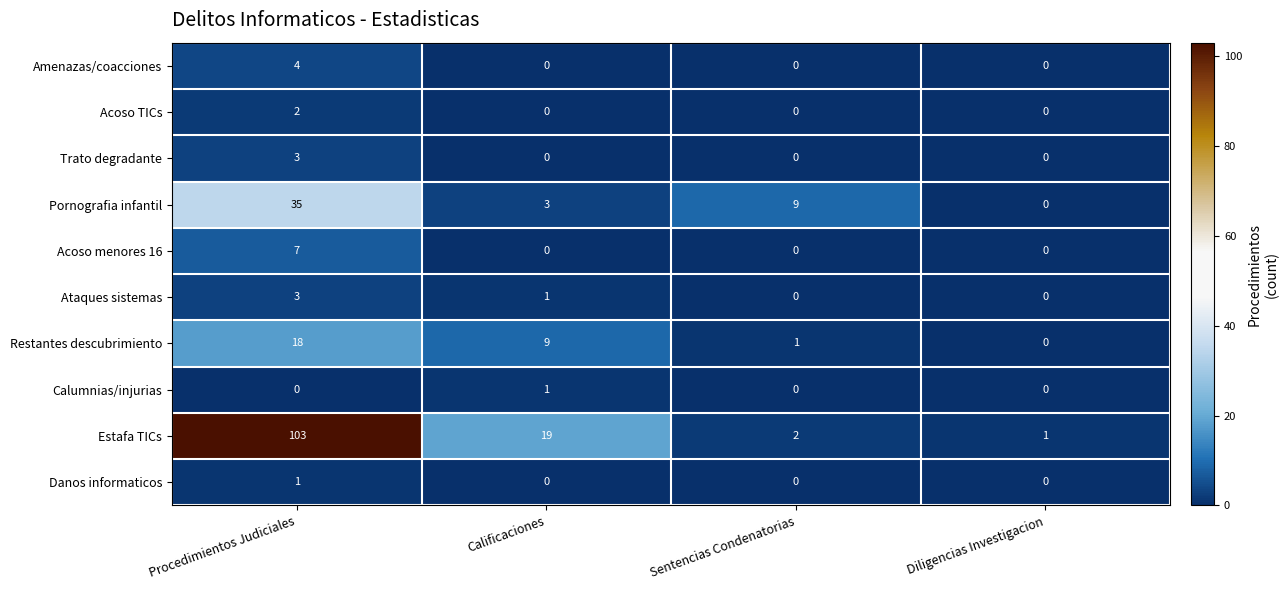

At which label does Acoso menores 16 reach its peak?

Procedimientos Judiciales